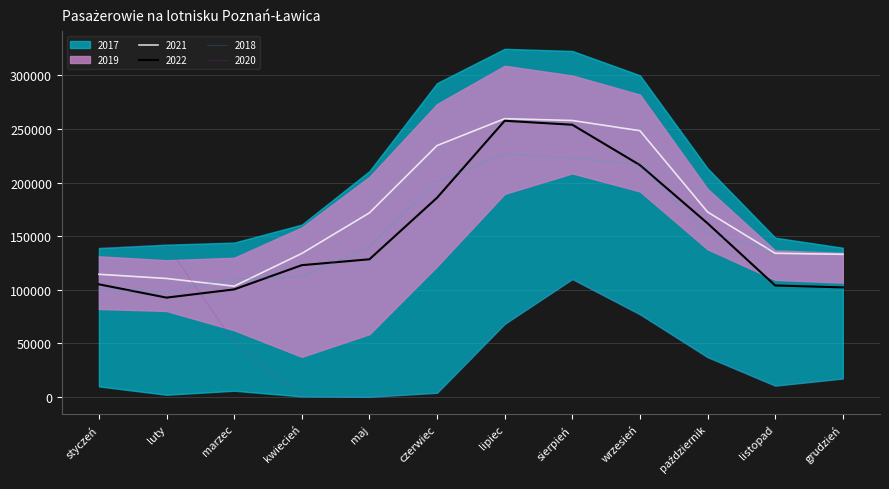

What is the label of the 3rd point from the right?

październik